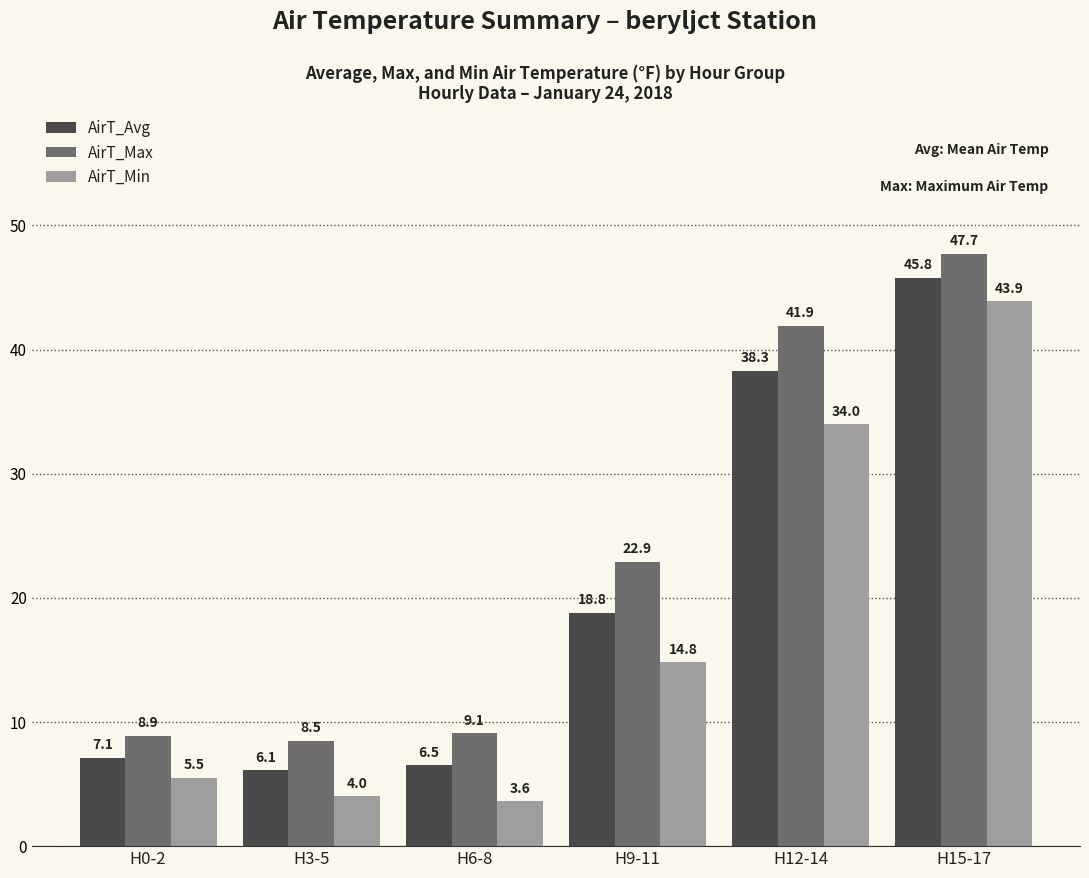

Count the number of categories in the chart.

6